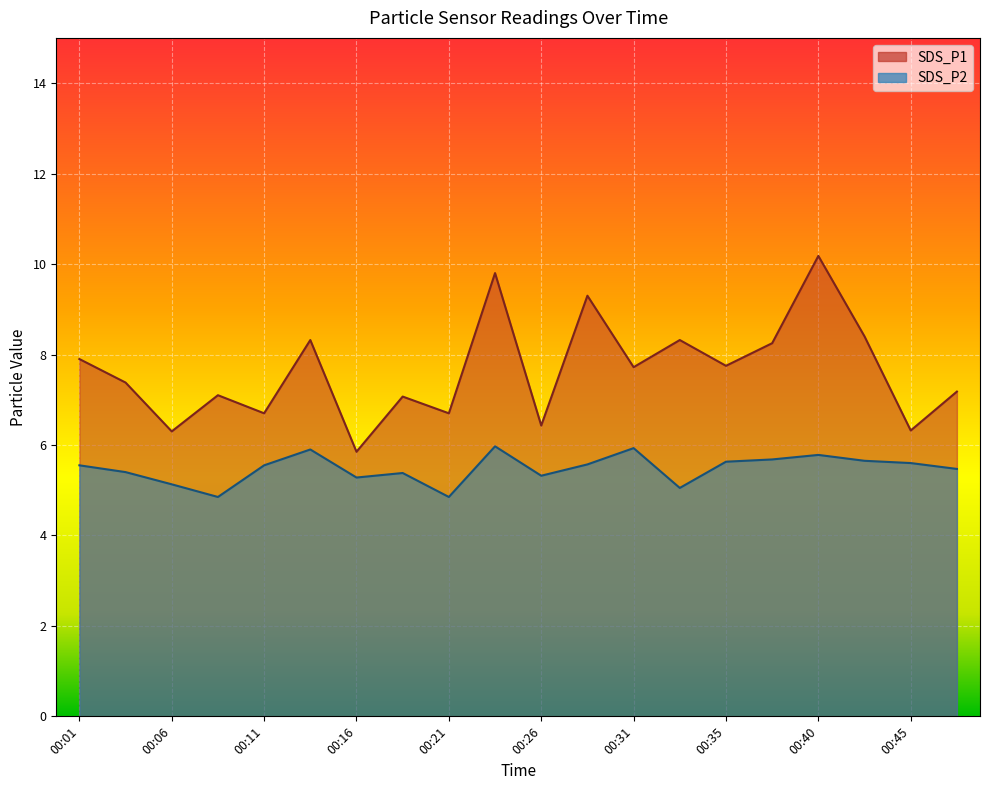

At which label does SDS_P1 first exceed 7?

00:01